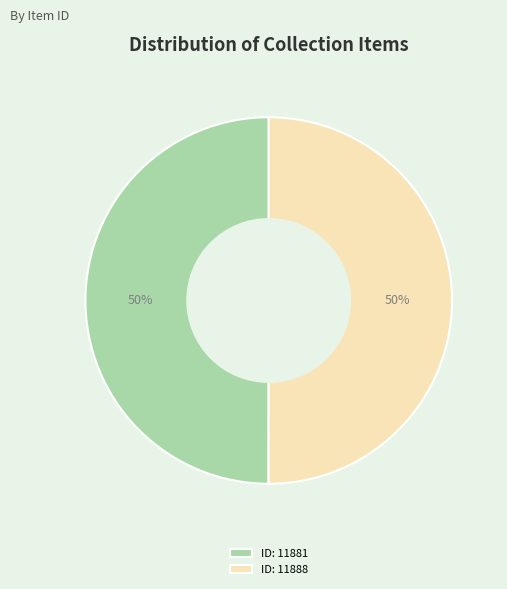

The ID: 11888 slice represents 50% of the pie. True or false?

True